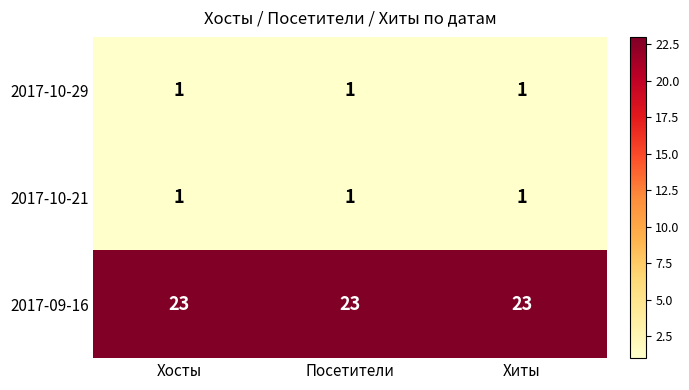

Which series has the largest total across all categories?

2017-09-16